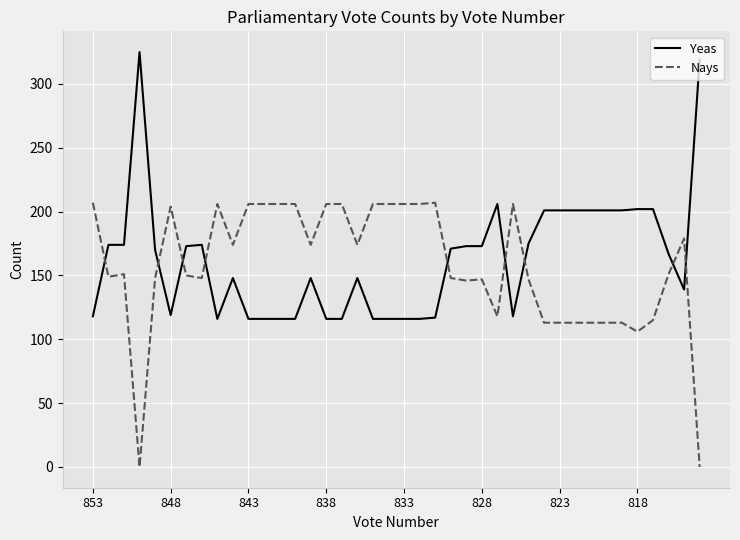

What is the highest value of the Nays series?

207